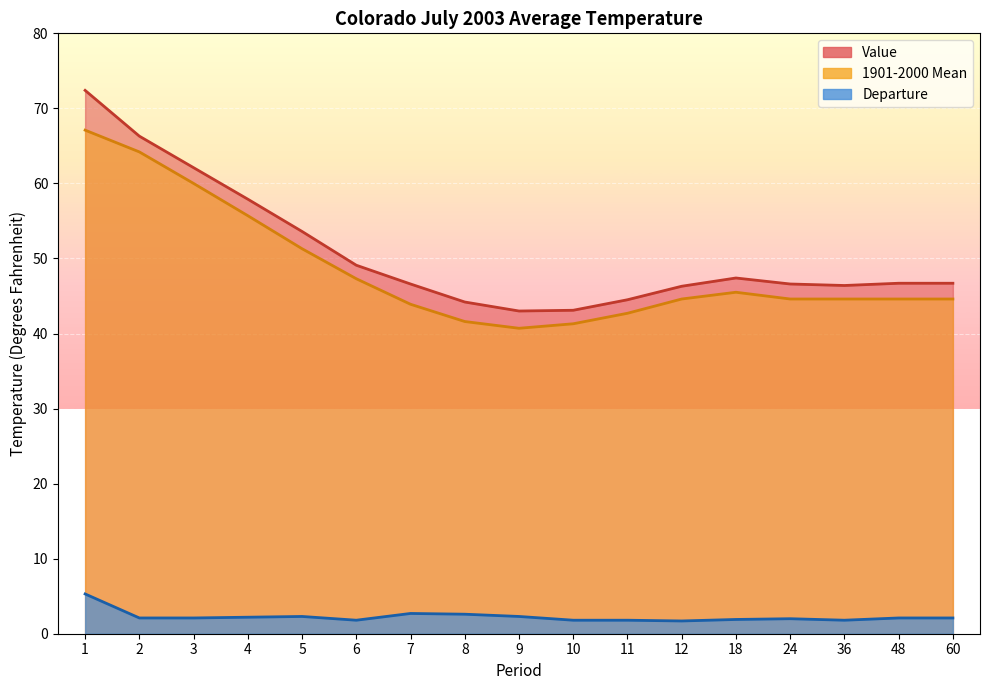

Rank the series by their maximum value, from lowest to highest.

Departure, 1901-2000 Mean, Value